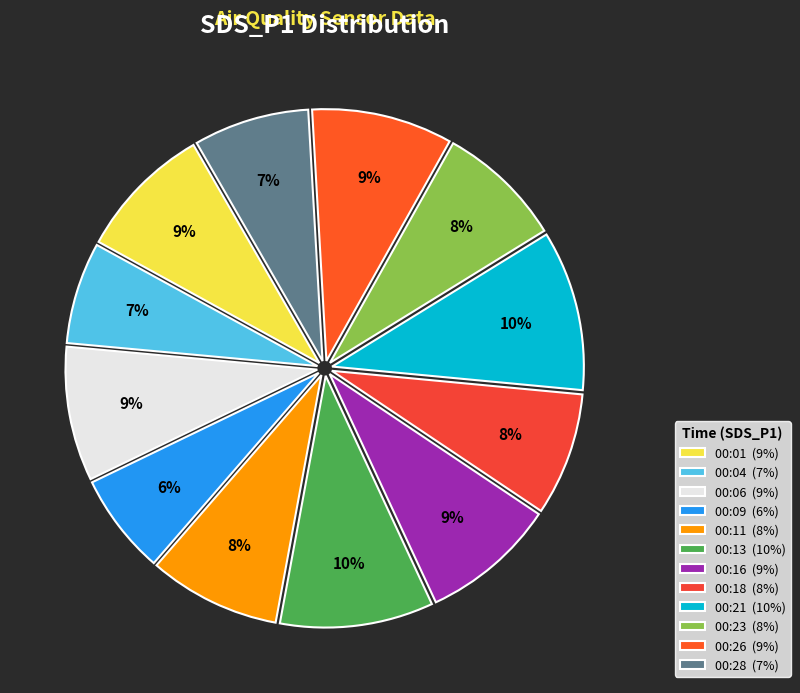

Which slice is the largest?

00:21